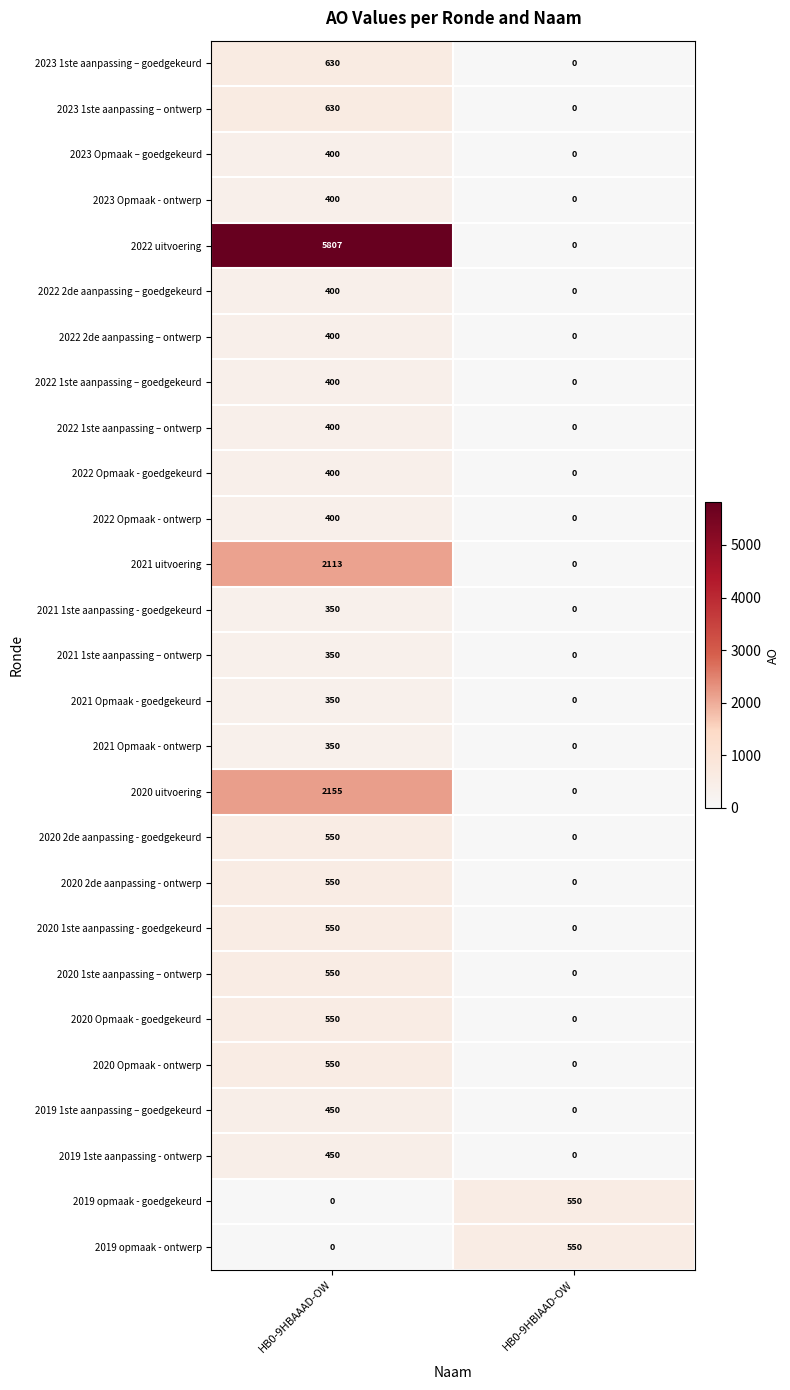

What is the difference between the 2023 1ste aanpassing – ontwerp values at HB0-9HBAAAD-OW and HB0-9HBIAAD-OW?

630